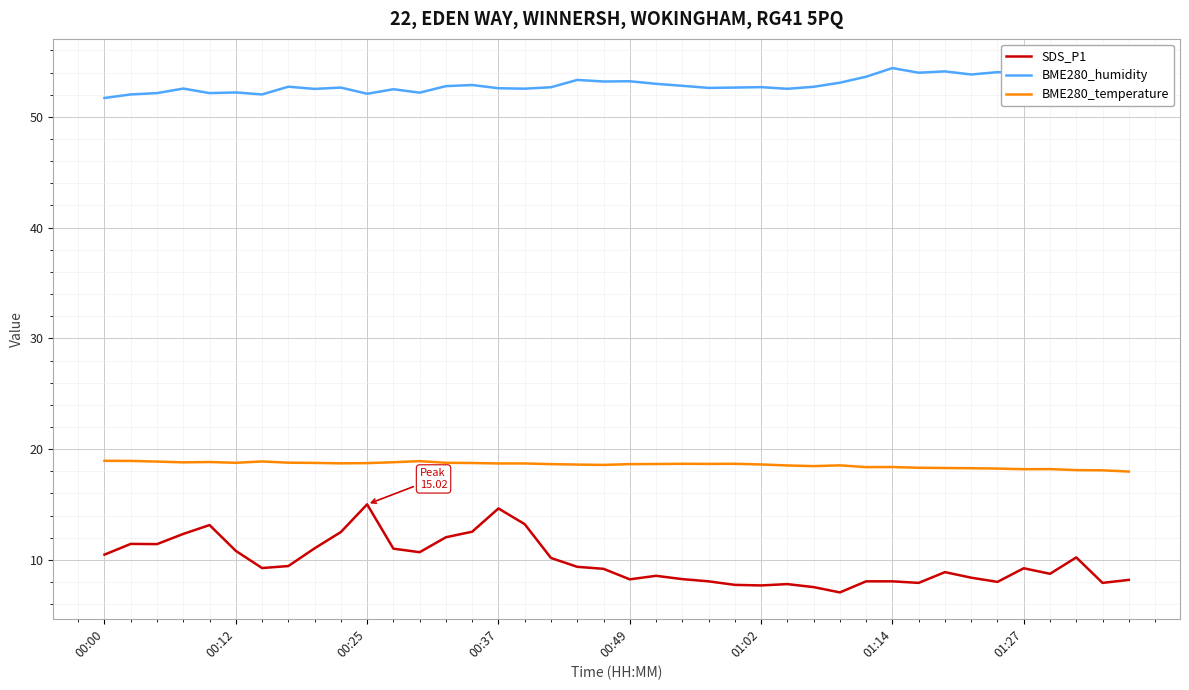

True or false: BME280_humidity and SDS_P1 cross at least once.

False